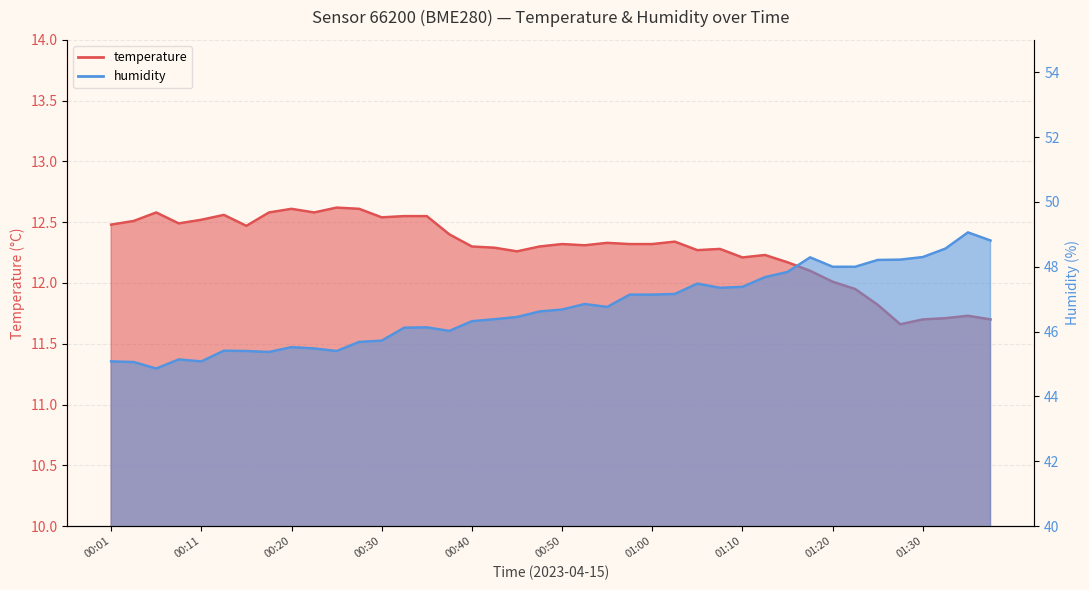

At which category is the sum across all series the highest?

01:35